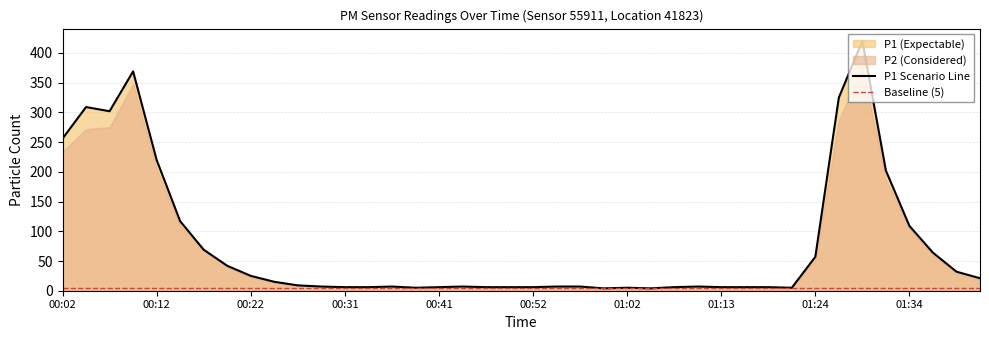

What is the minimum value shown in the chart?

4